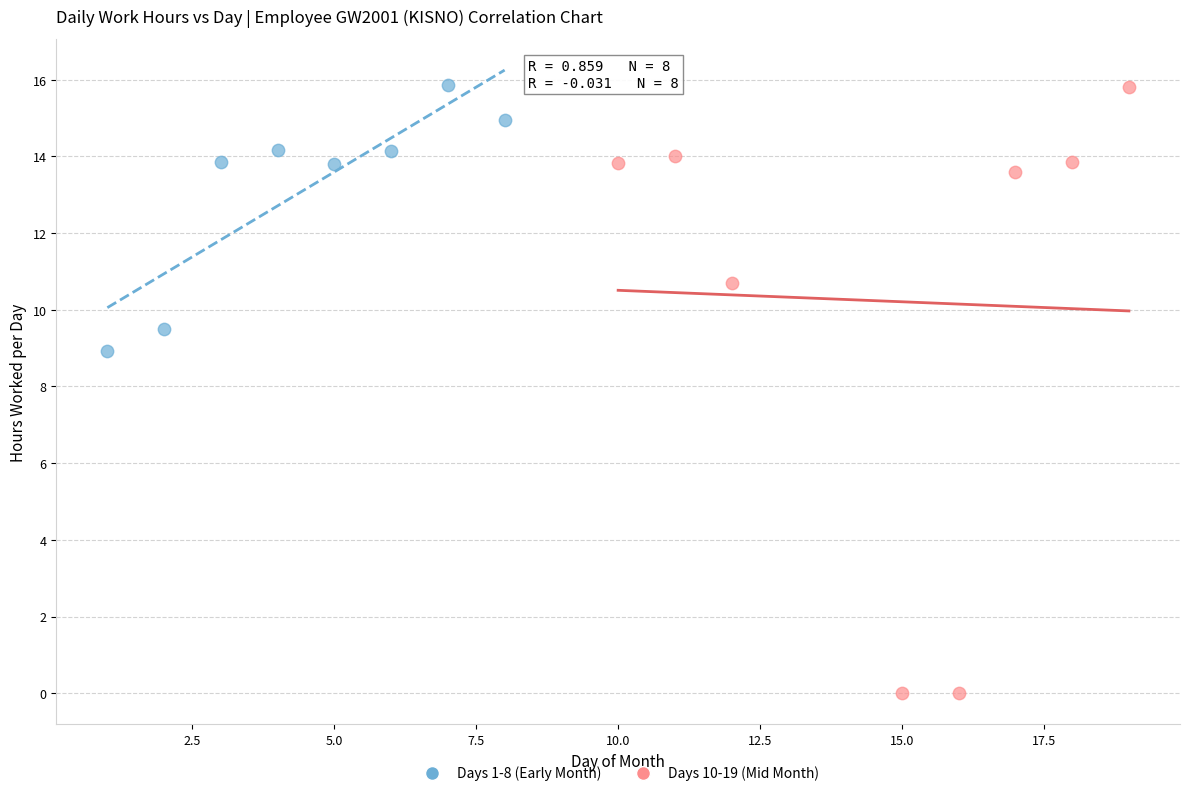

Which series contains the lowest Y value?

Days 10-19 (Mid Month)